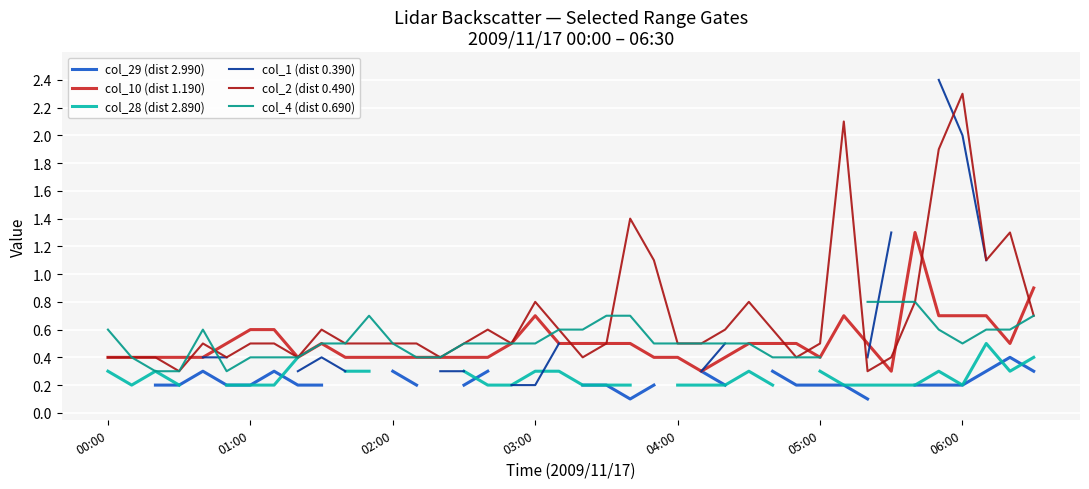

Is it true that col_2 (dist 0.490) equals 0.5 at 02:00?

True